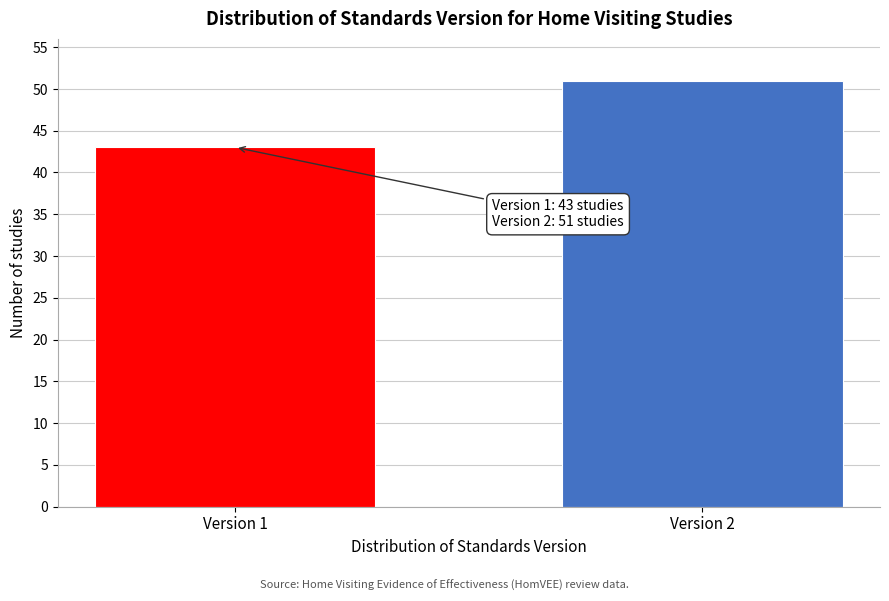

Reading left to right, extract all data points from this chart.

43	51